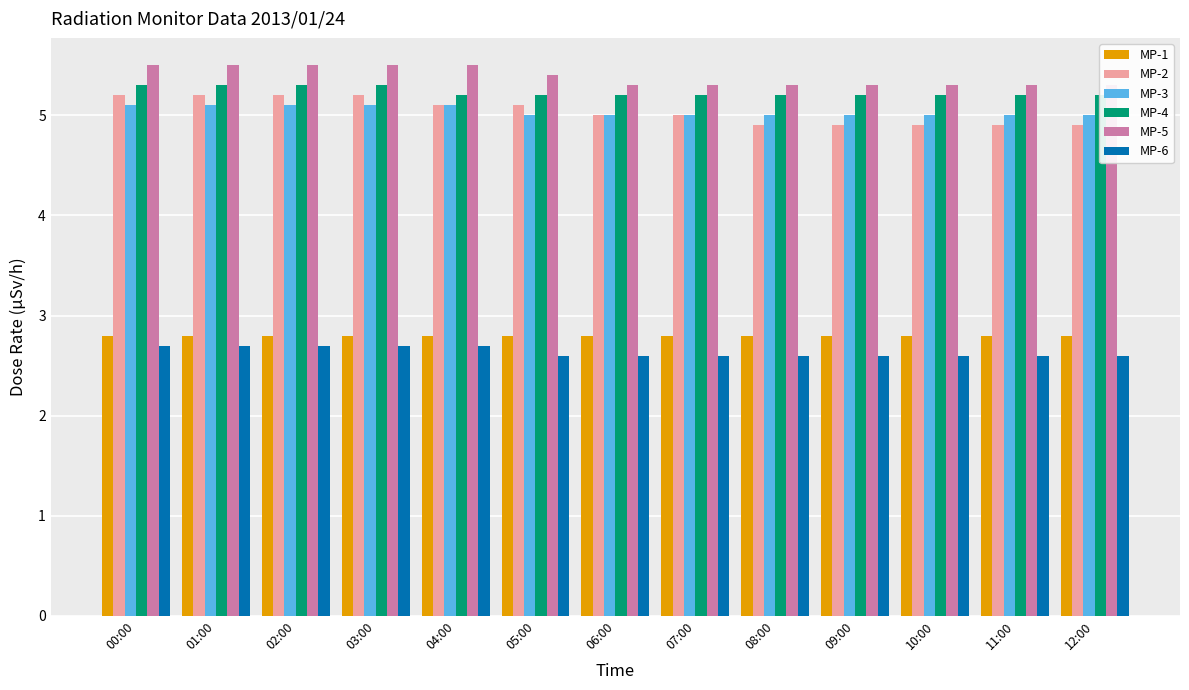

At which category does the chart reach its peak across all series?

00:00